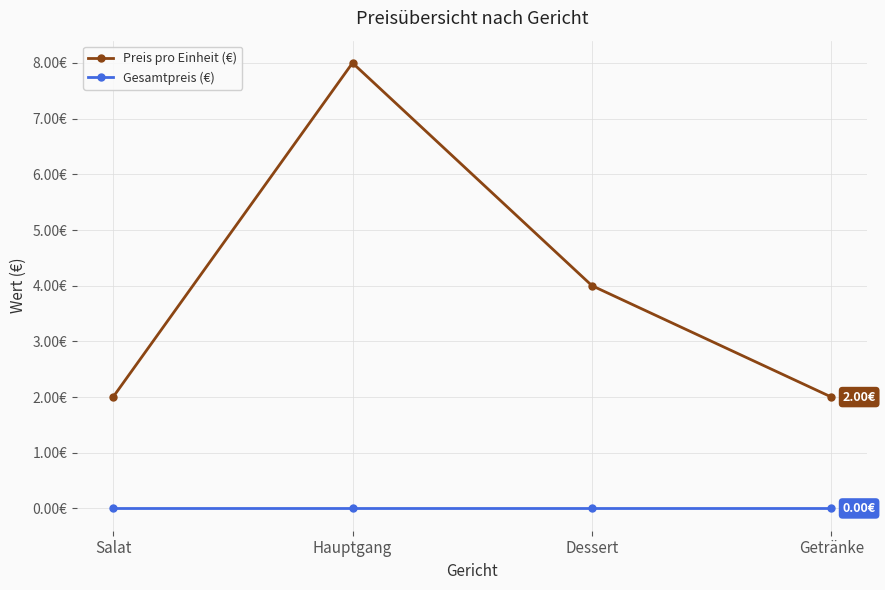

Which series changed the most between Salat and Hauptgang?

Preis pro Einheit (€)